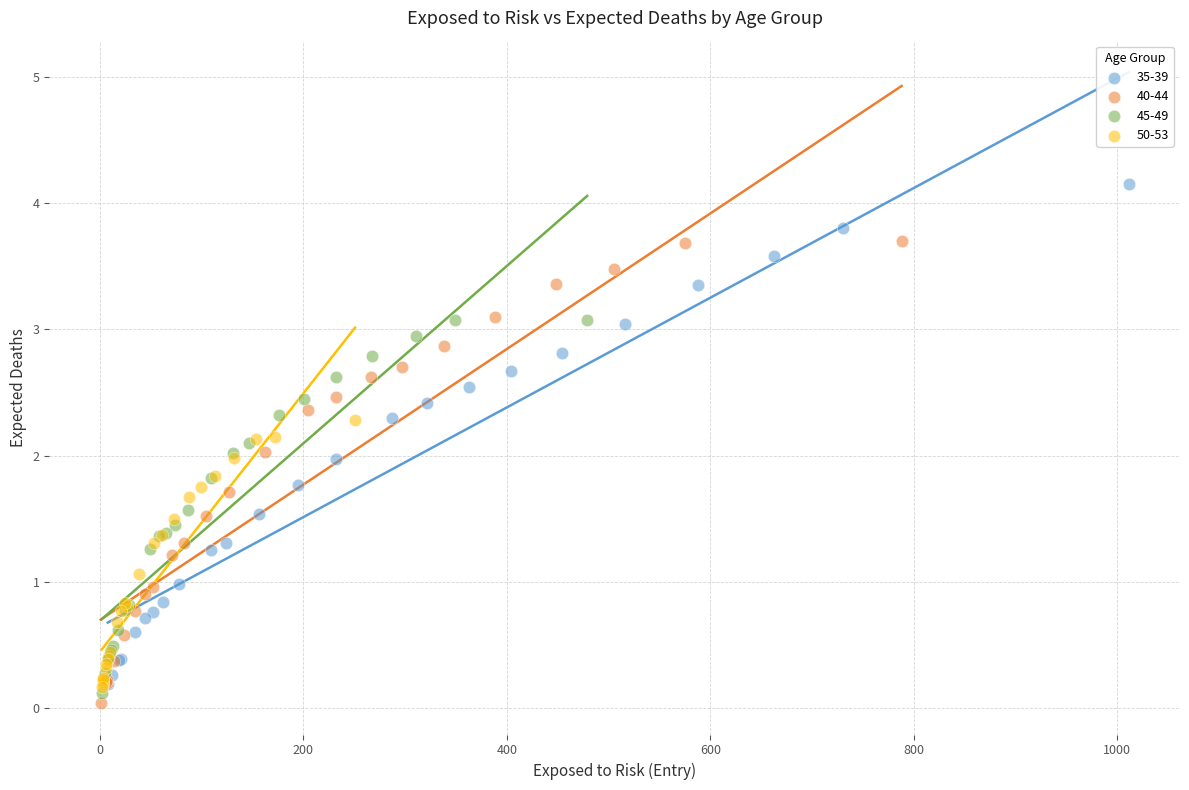

Which series contains the highest Y value?

35-39